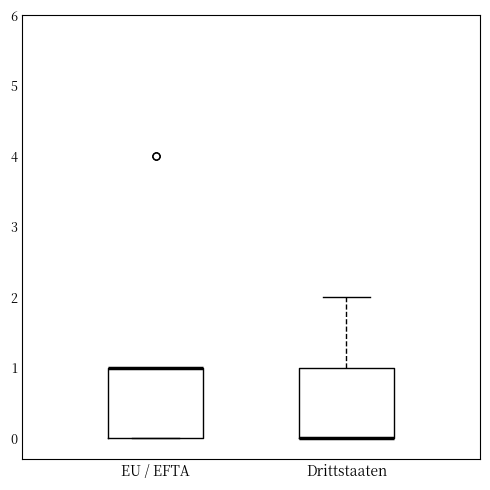

Where does the upper whisker of the box for Drittstaaten end on the y-axis? The values are not printed on the chart, so give them approximately, as read against the axis.

2